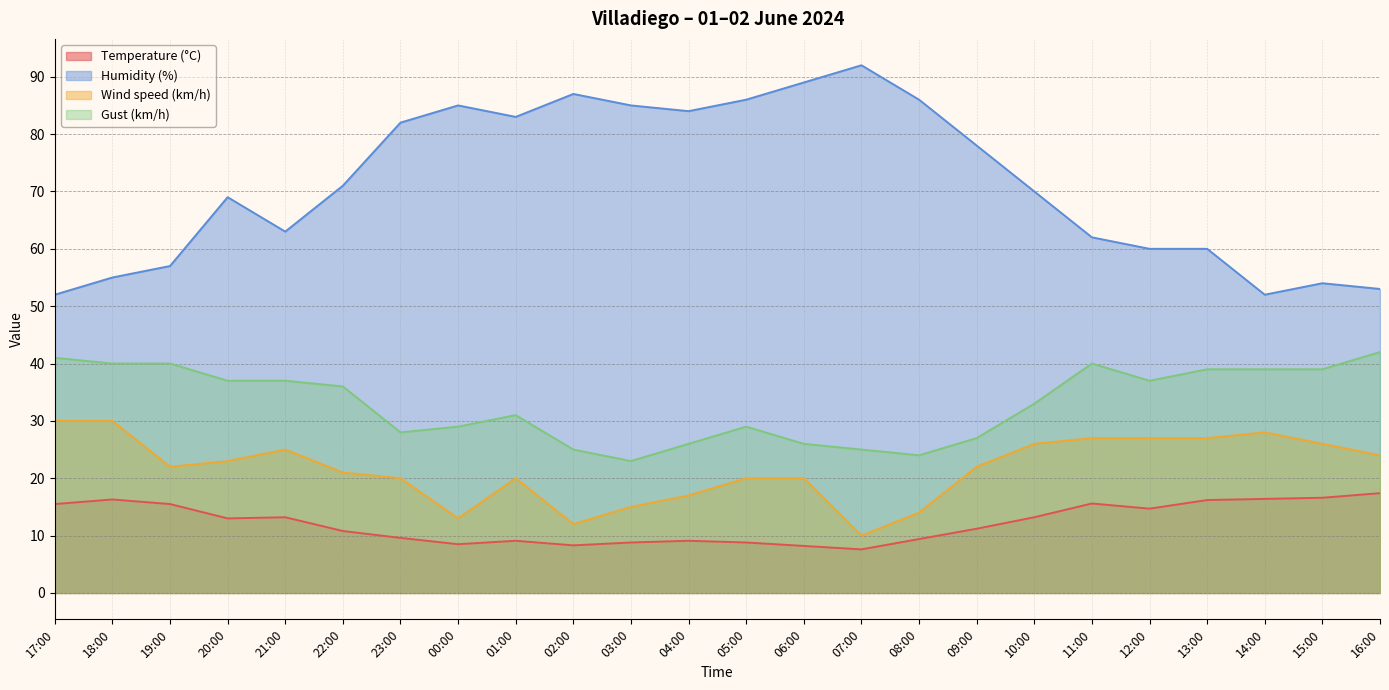

True or false: Wind speed (km/h) has a value of 22.0 at 09:00.

True